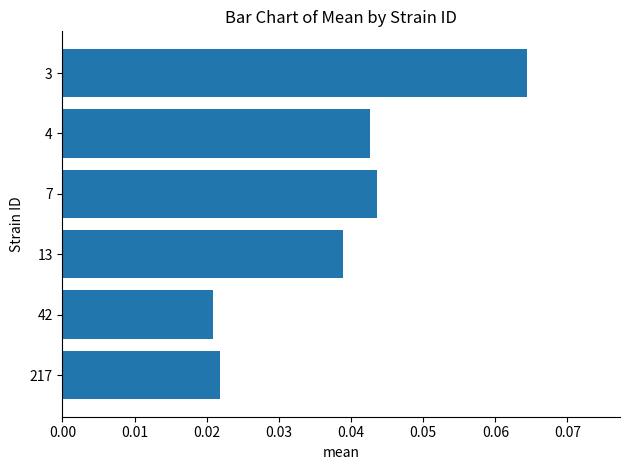

The value at 4 is 0.1. True or false?

False